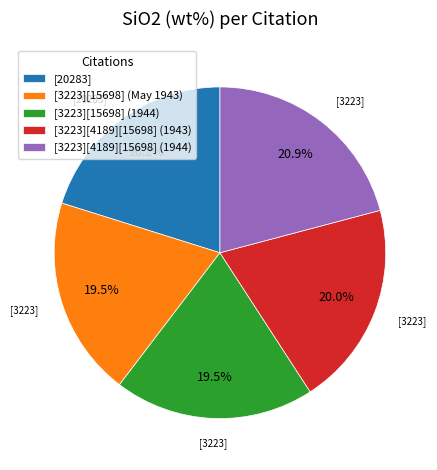

True or false: [3223][4189][15698] (1943) accounts for 34% of the total.

False